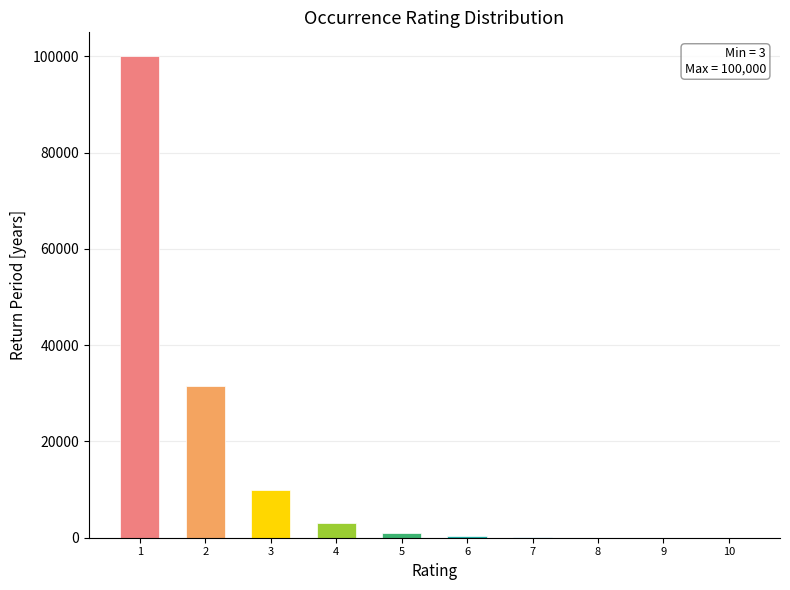

What is the difference between the maximum and minimum values in the Rating series?

9.0